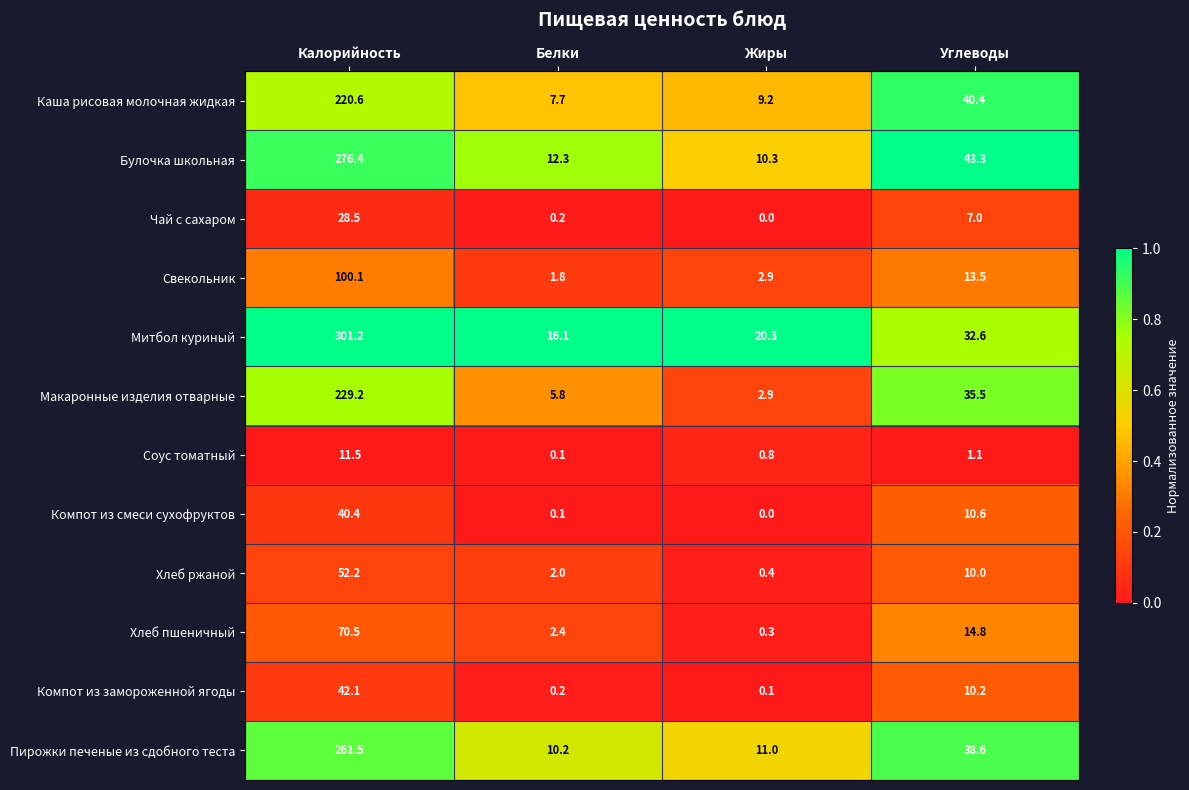

At which category does the chart reach its peak across all series?

Калорийность